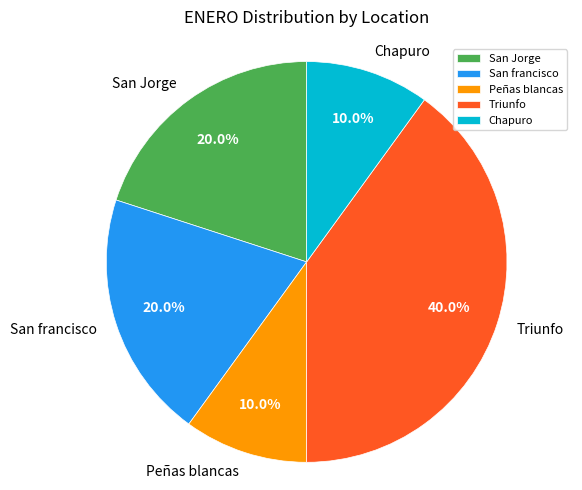

What percentage is NOT represented by San francisco?

80.0%